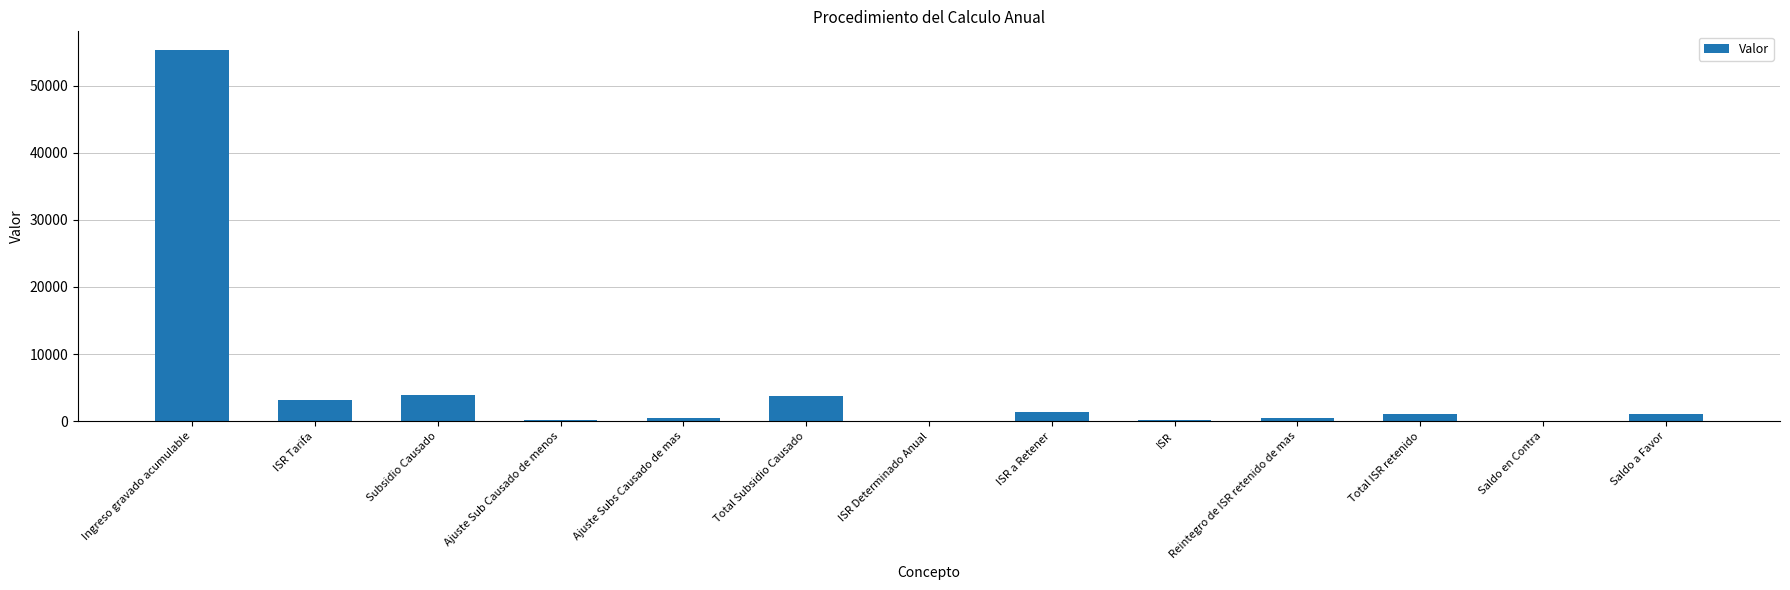

How many series are shown in this chart?

1